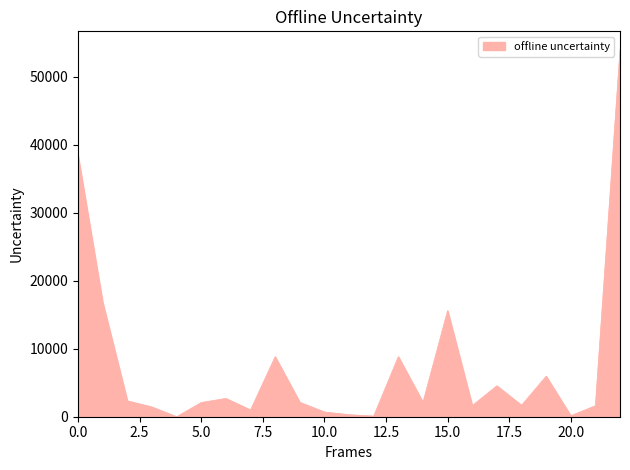

What is the greatest value displayed?

53988